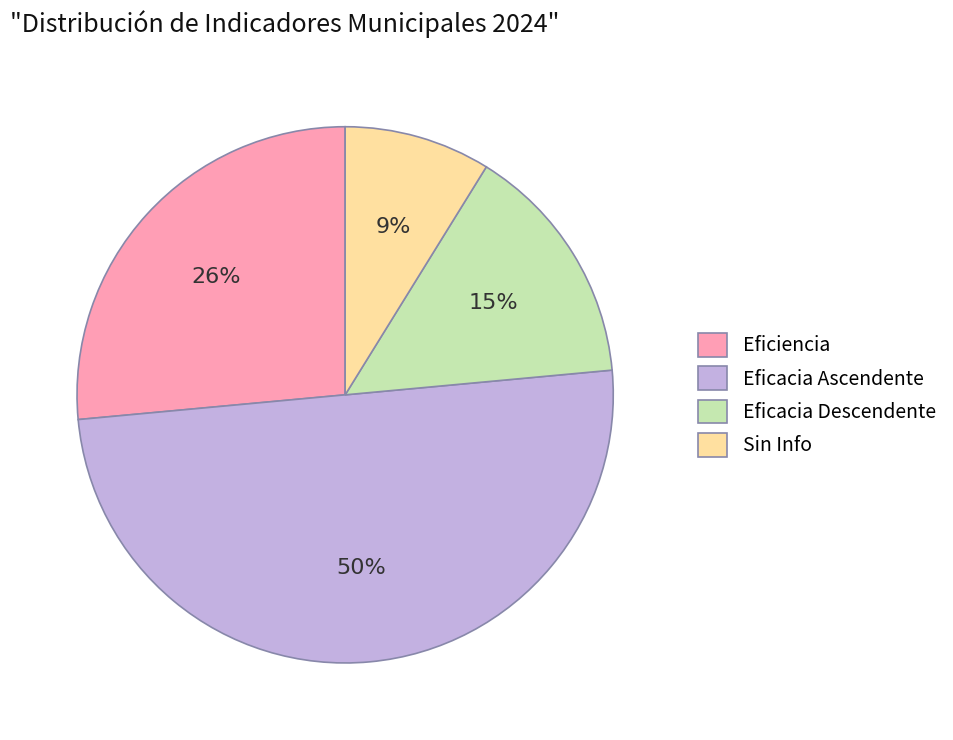

Which slice is the smallest?

Sin Info